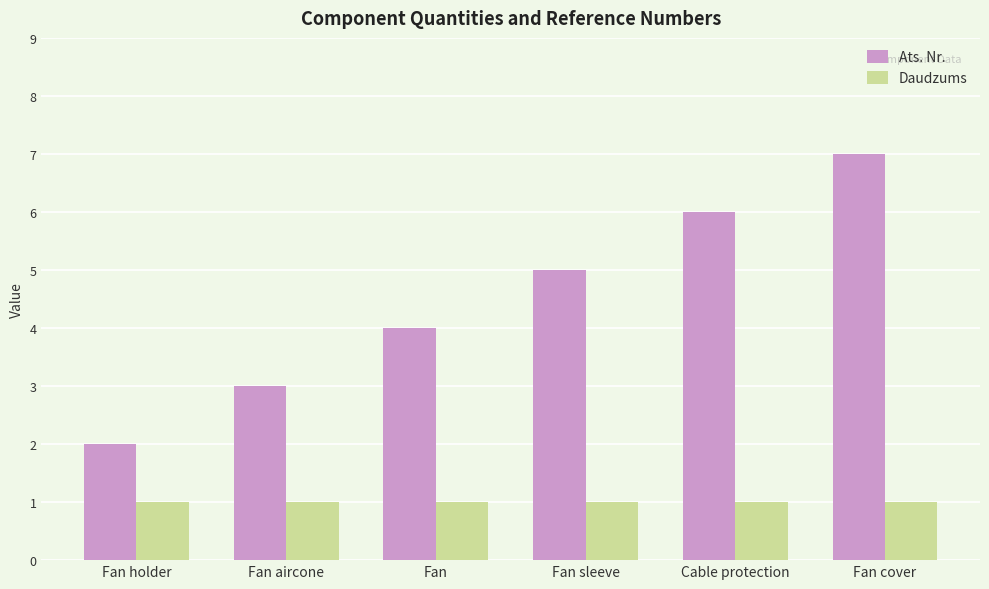

Which category has the lowest value in the Ats. Nr. series?

Fan holder